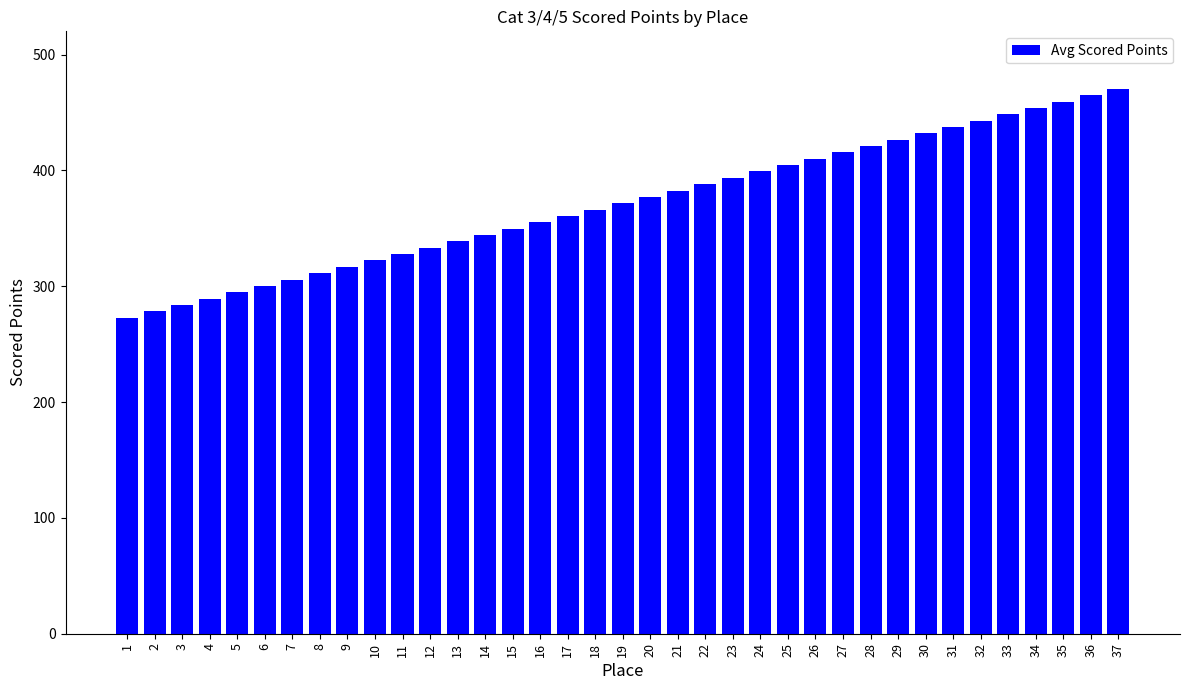

What value does the data have at 5?

294.8